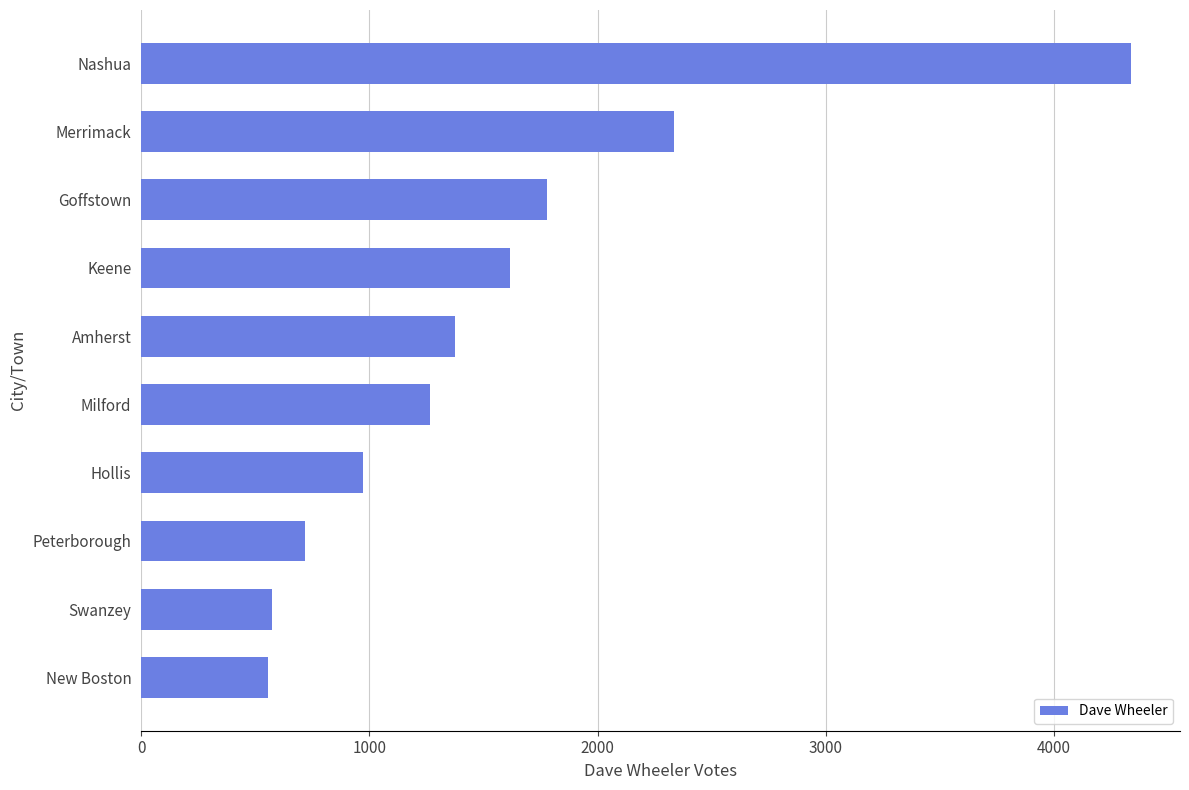

Reading bottom to top, extract all data points from this chart.

554	574	716	971	1265	1377	1617	1779	2335	4335